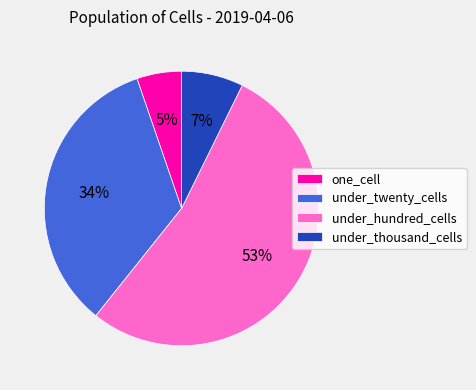

What percentage is the under_twenty_cells slice, to the nearest percent?

34%